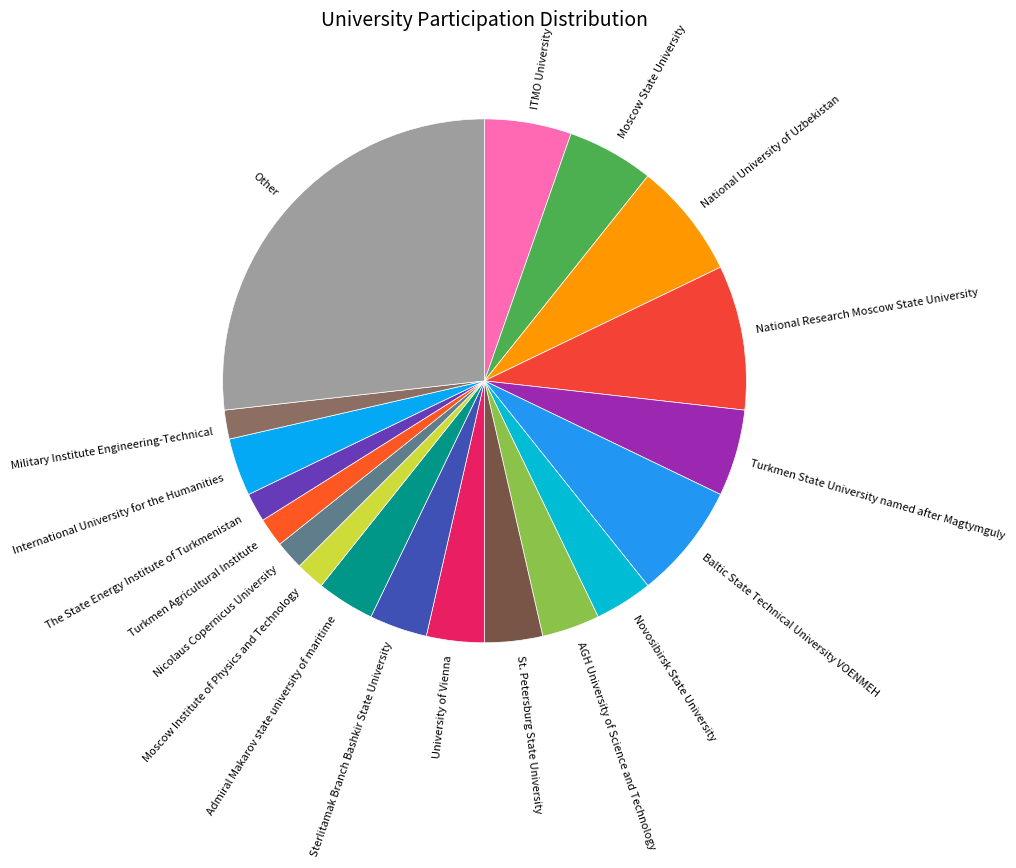

How many segments does this pie chart have?

19